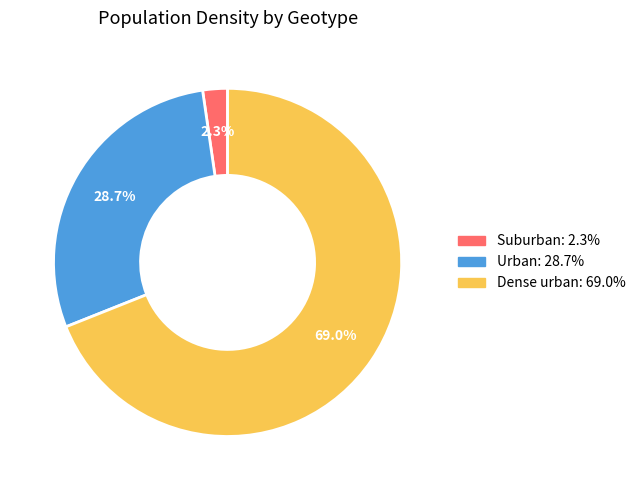

Is it true that Suburban is 2% of the pie?

True